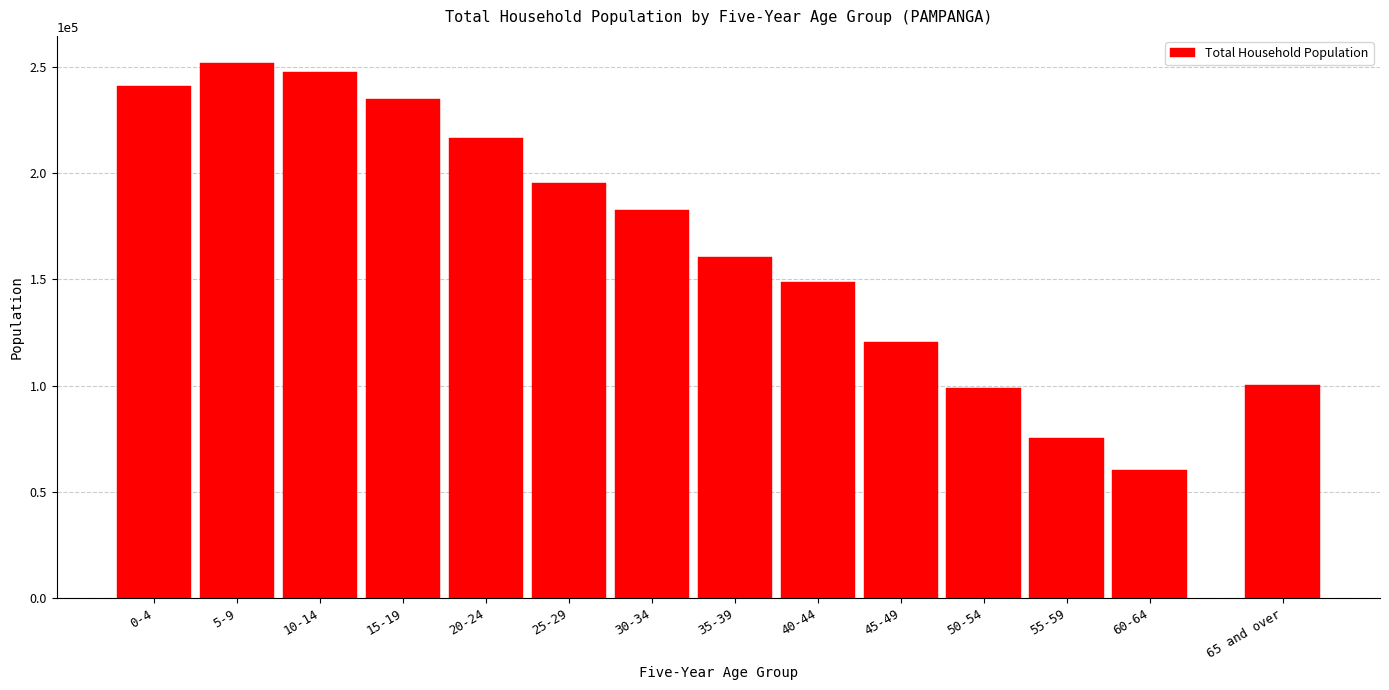

Reading left to right, extract all data points from this chart.

241000	251988	247520	234936	216428	195526	182612	160558	148572	120416	99060	75465	60506	100142